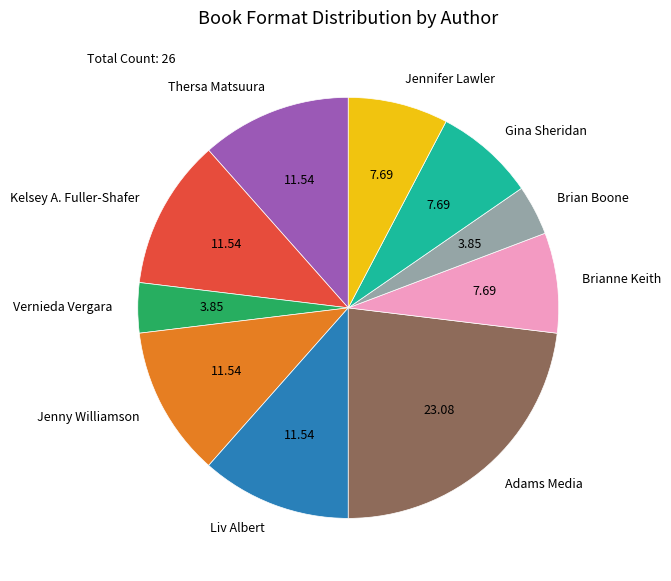

Which slice is the largest?

Adams Media